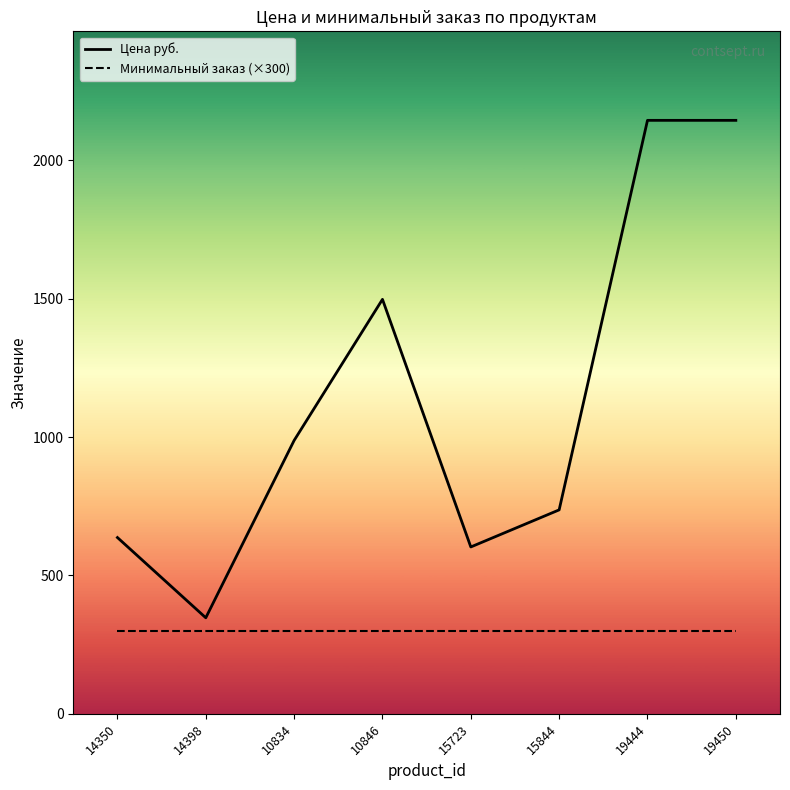

How many distinct data groups are displayed?

2